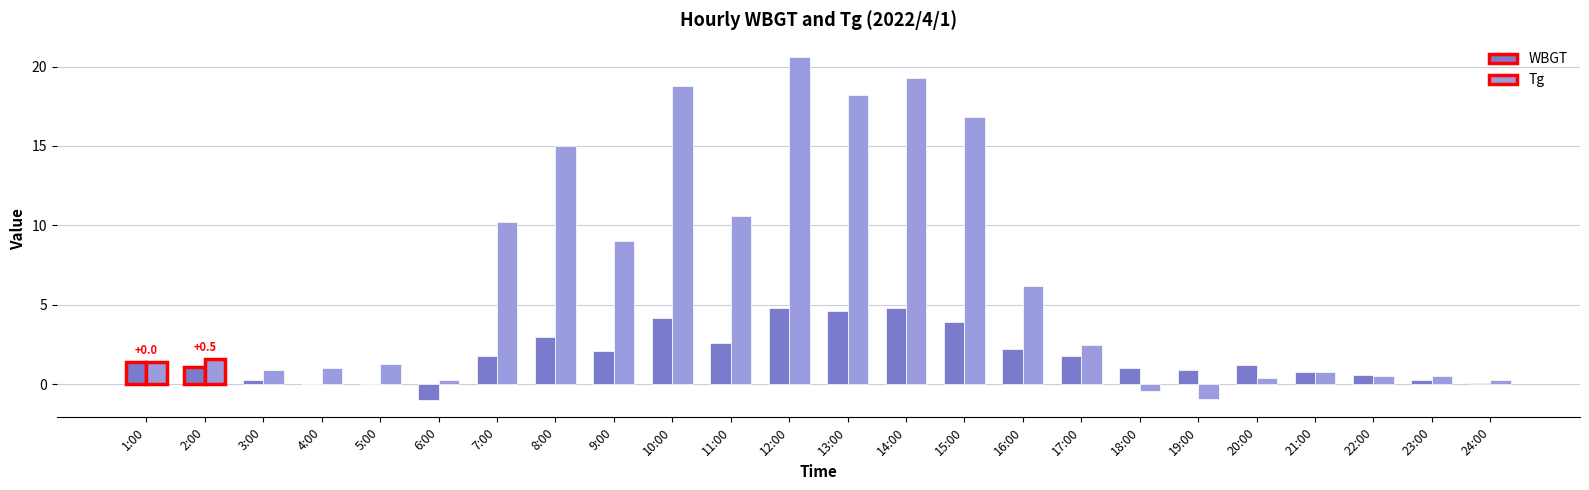

The Tg series shows 19.3 at 14:00. True or false?

True